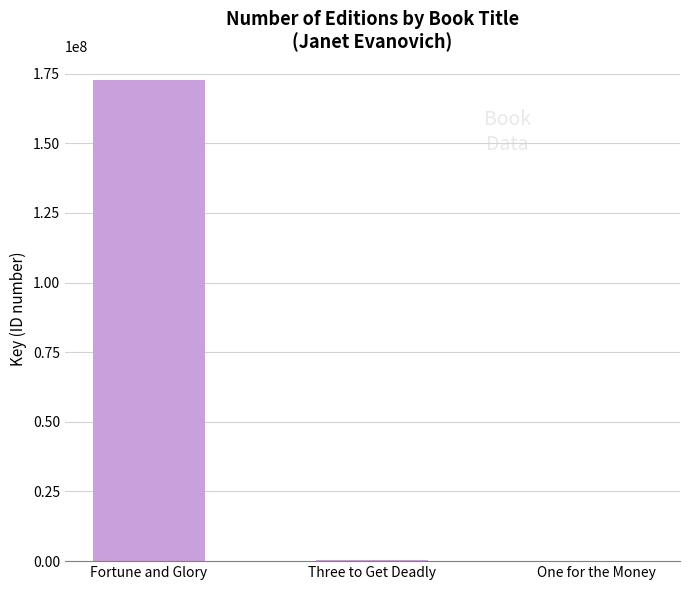

Where is the data nearest to the value 86366172?

Three to Get Deadly